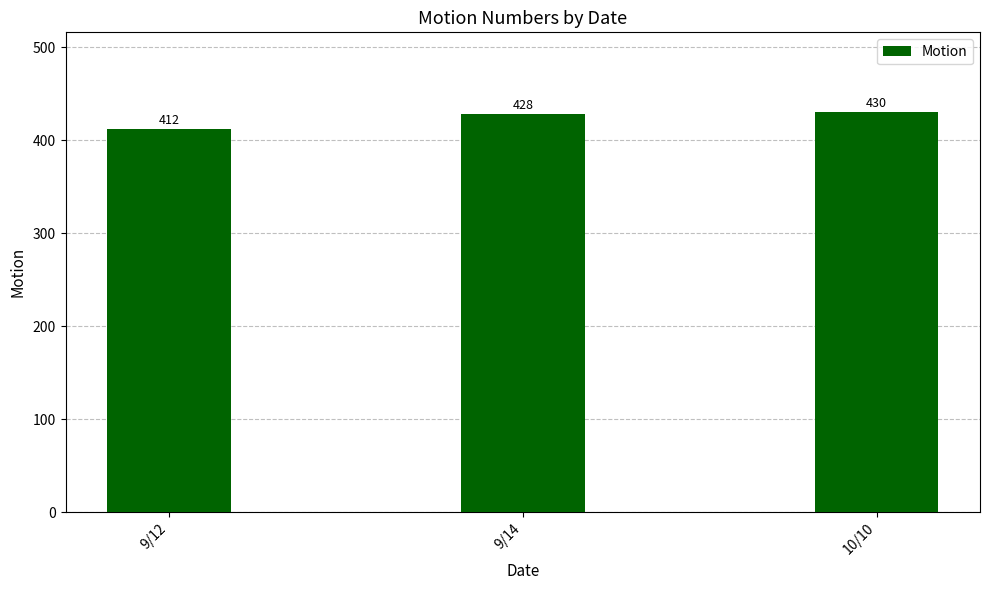

Reading right to left, extract all data points from this chart.

430	428	412